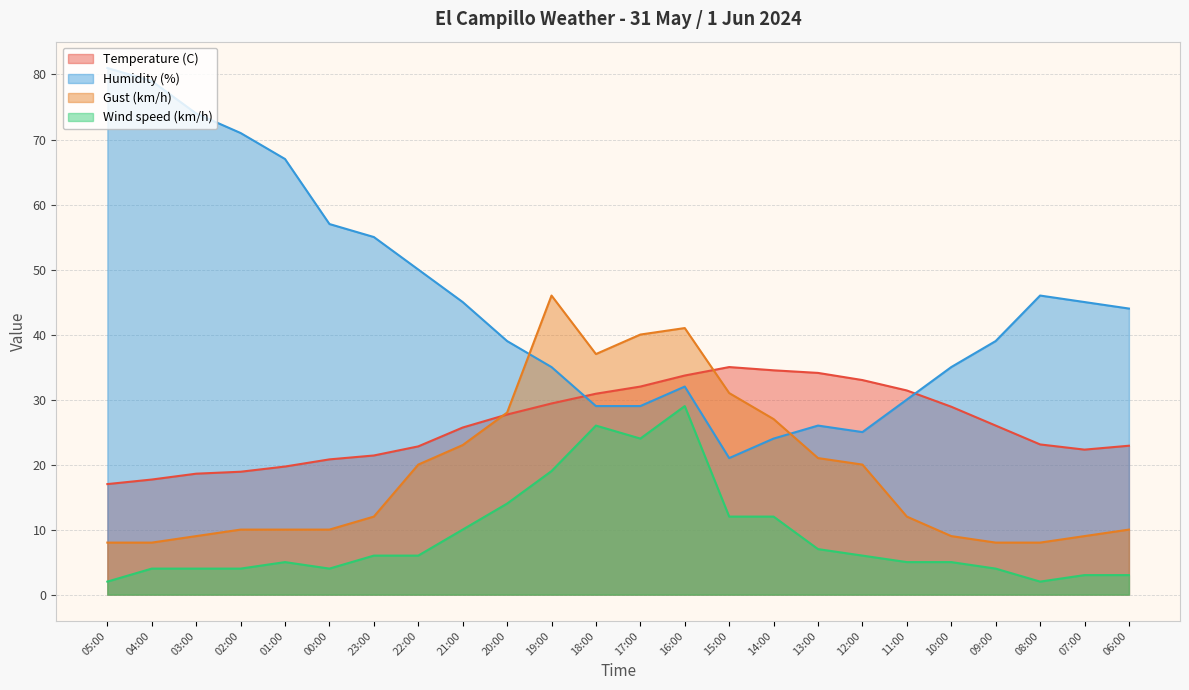

True or false: Wind speed (km/h) and Gust (km/h) cross at least once.

False